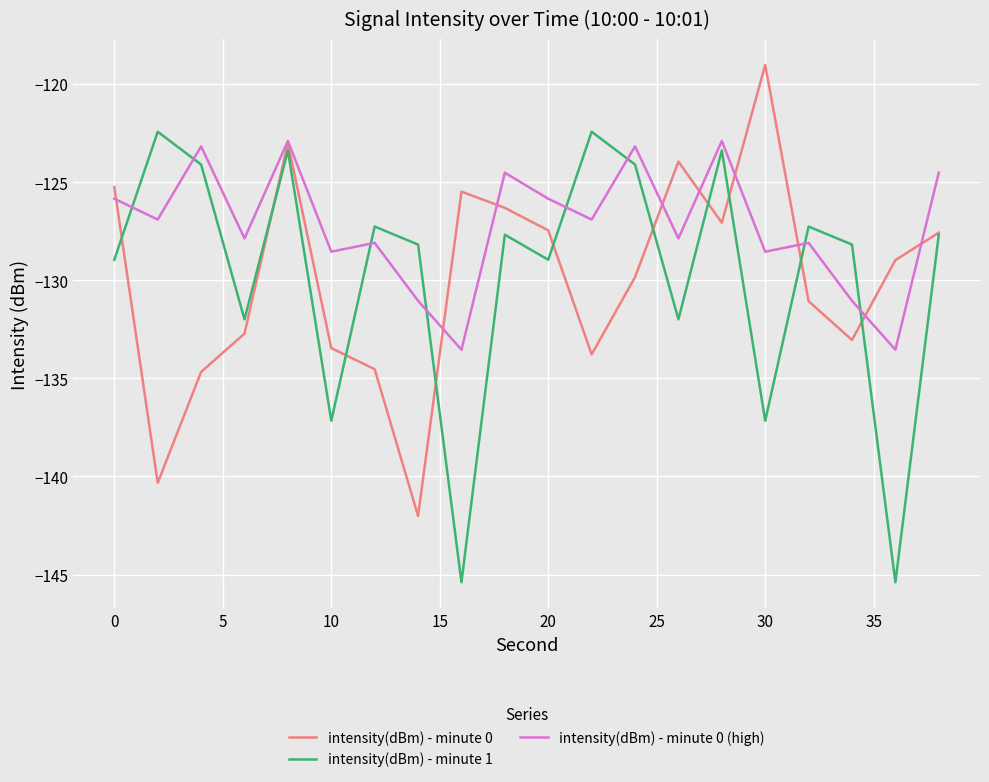

What is the greatest value displayed?

-119.0